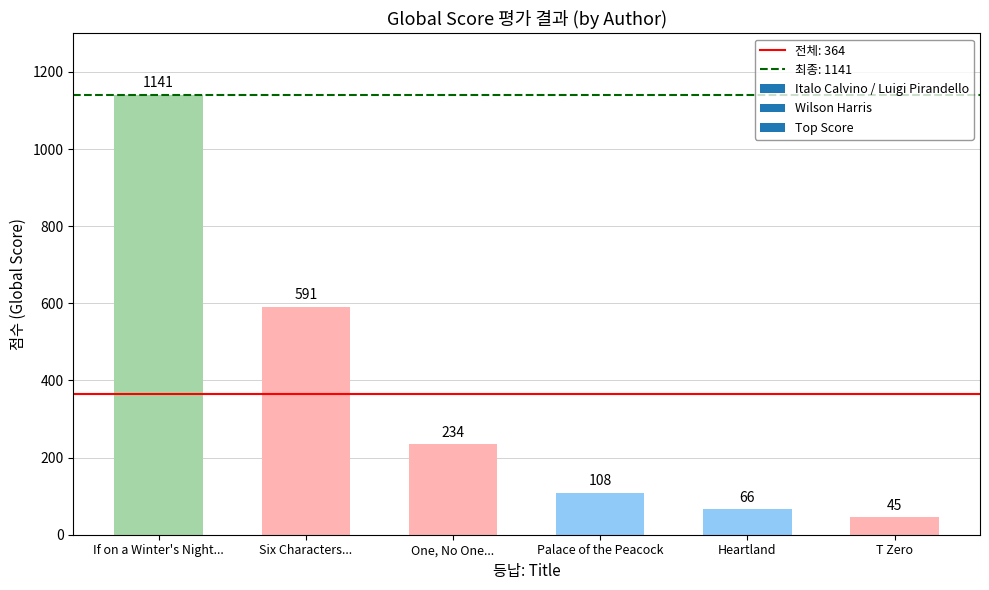

What is the smallest value displayed?

45